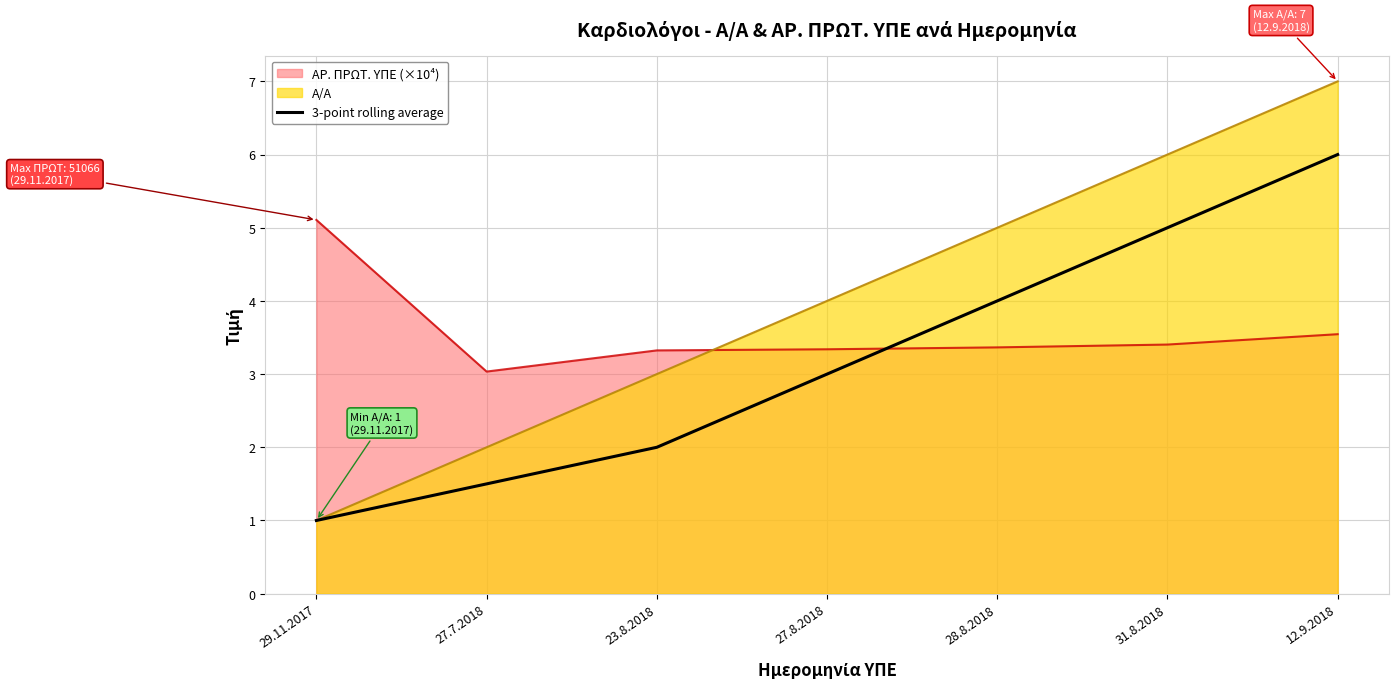

Which series has the largest range (max minus min)?

Α/Α